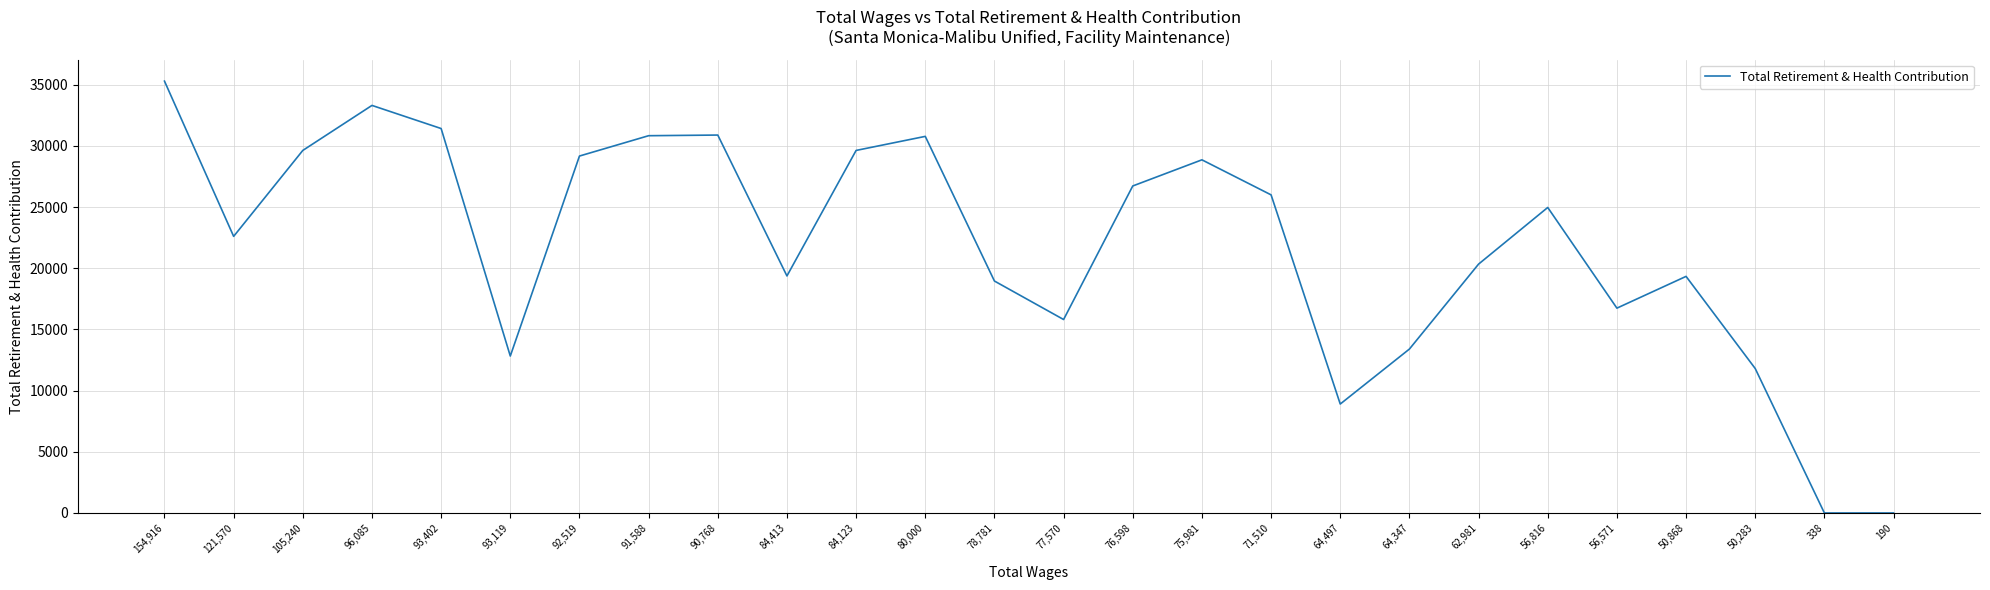

What is the maximum value shown in the chart?

35286